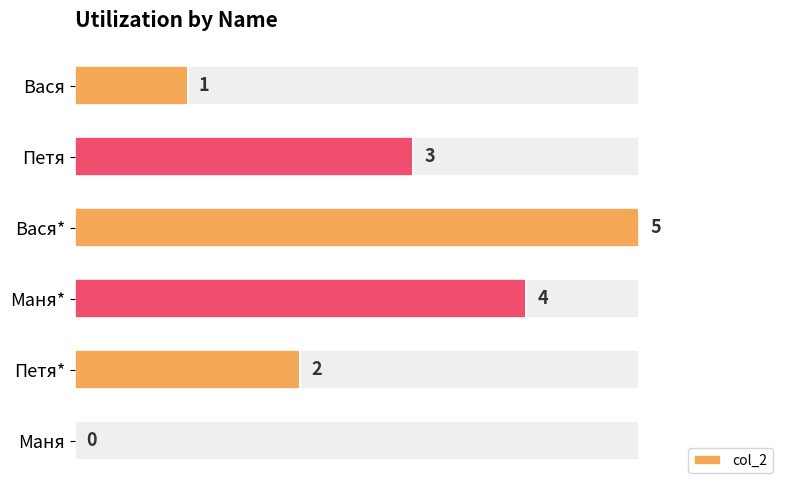

How many categories are shown in the chart?

6